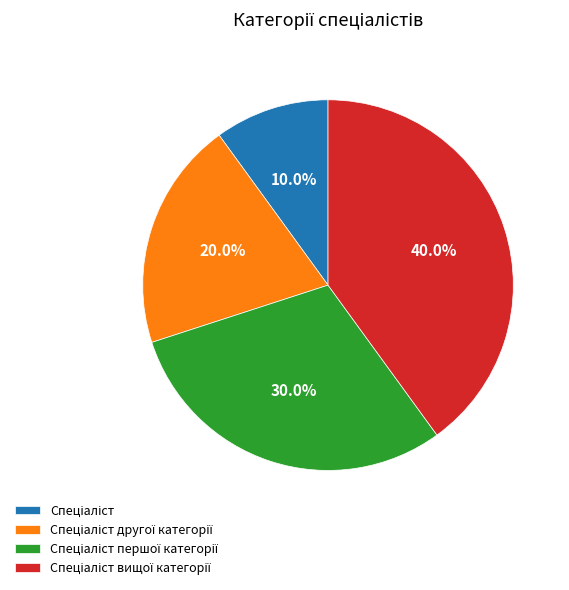

Does any single category account for the majority?

No